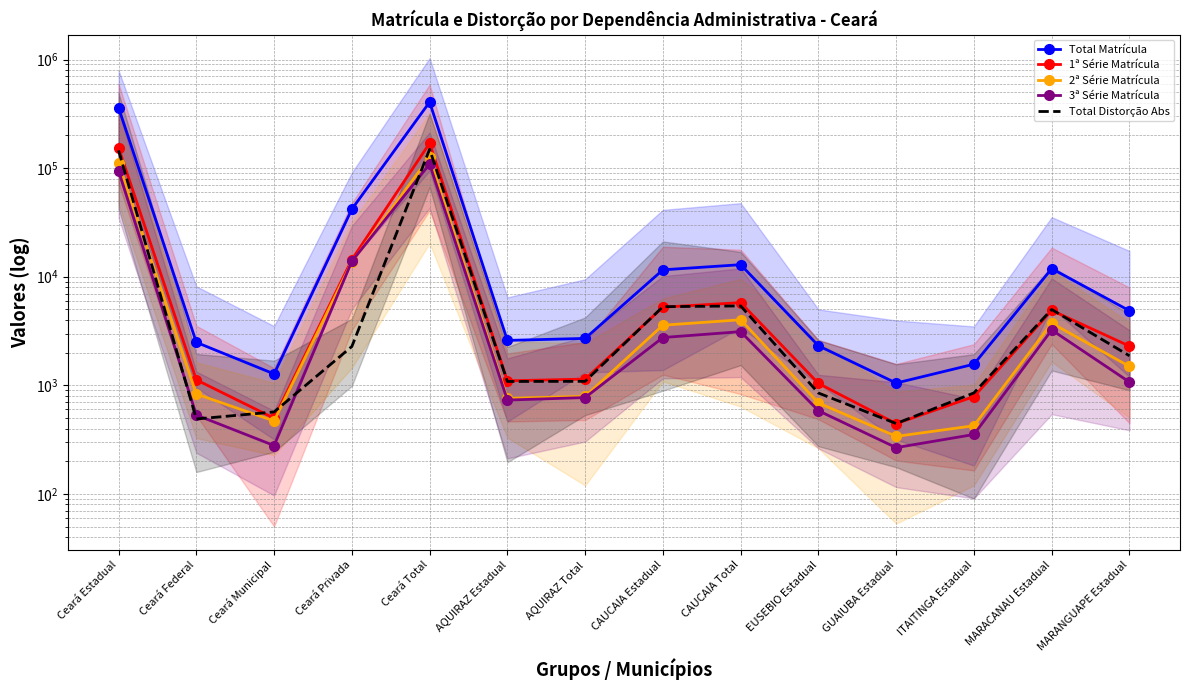

Count the number of categories in the chart.

14